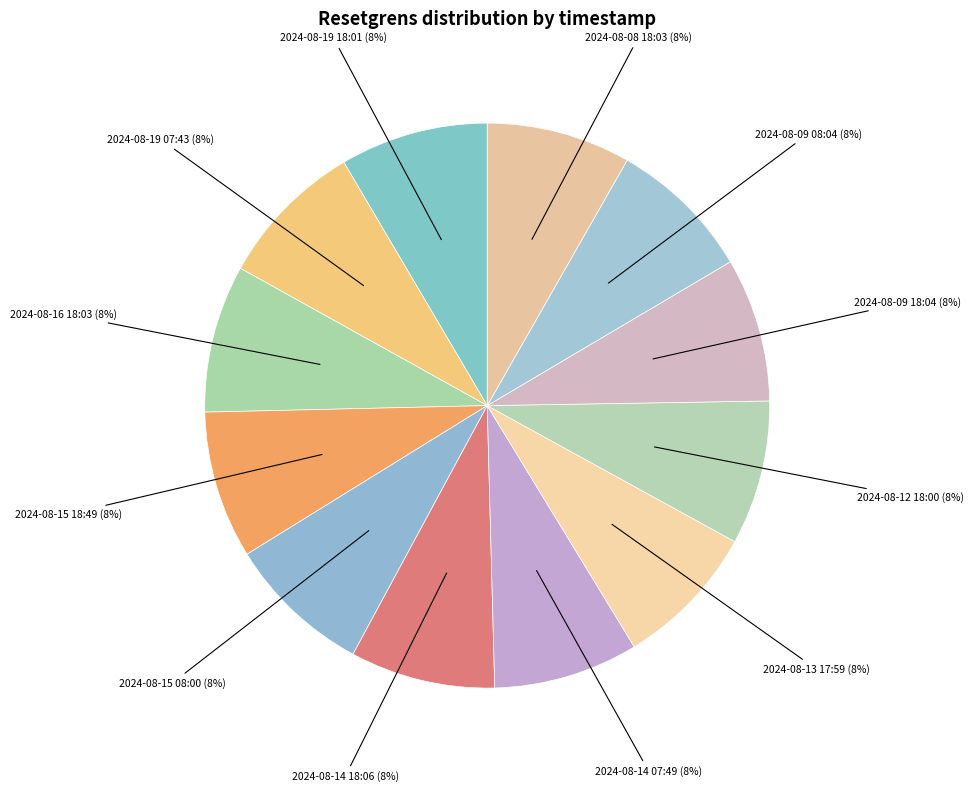

To the nearest percent, what portion does 2024-08-08 18:03 represent?

8%